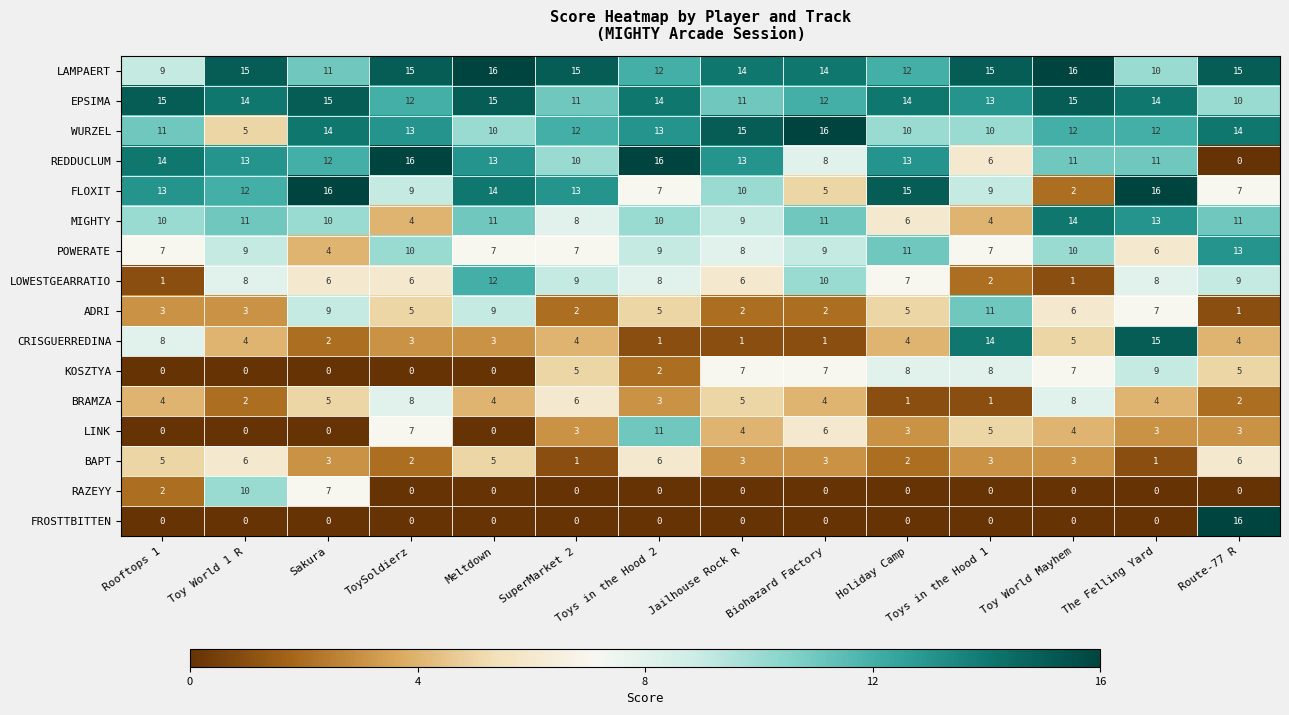

Count the POWERATE values in the range 7 to 10.

10